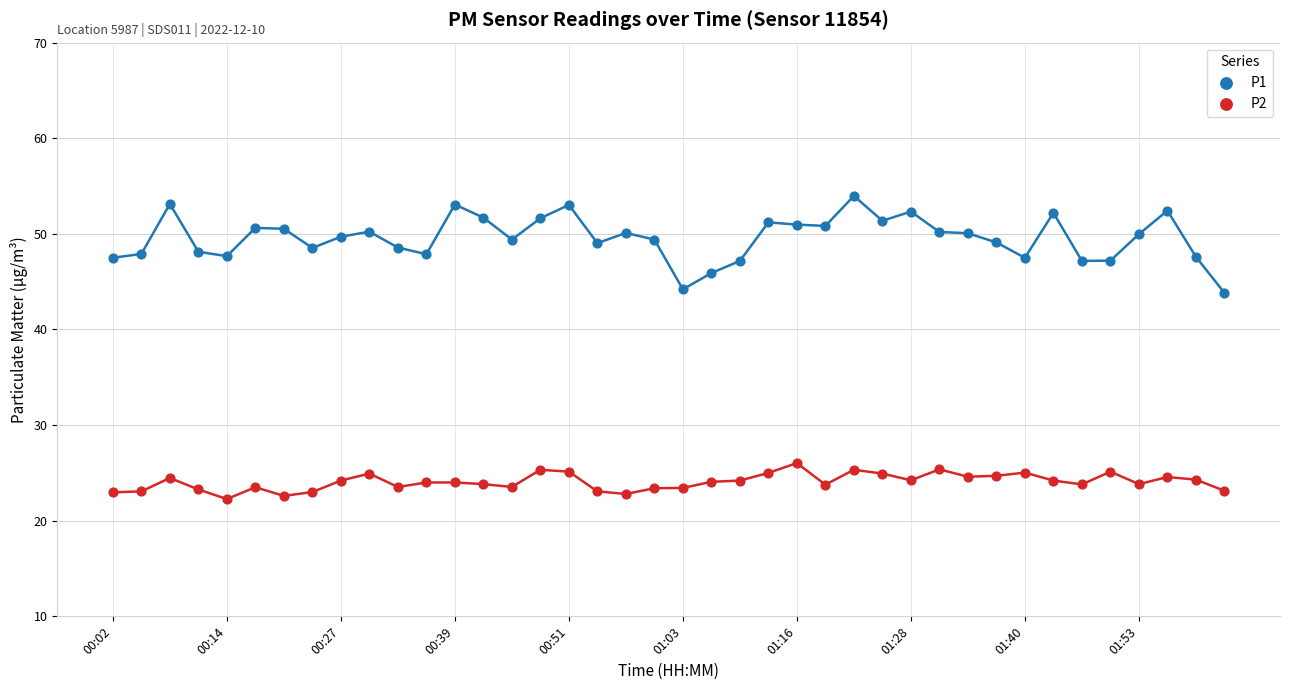

Which series has the largest Y range (max minus min)?

P1